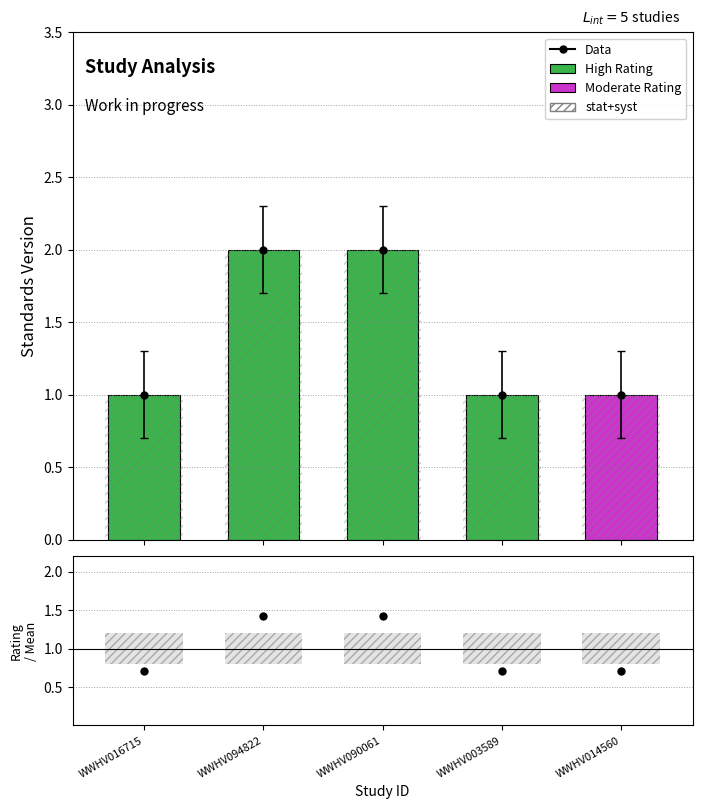

At which category is the sum across all series the highest?

WWHV094822